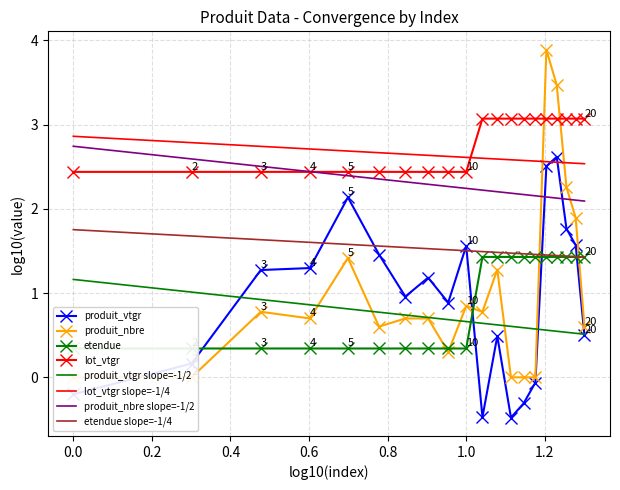

Which series changed the most between 7 and 19?

etendue